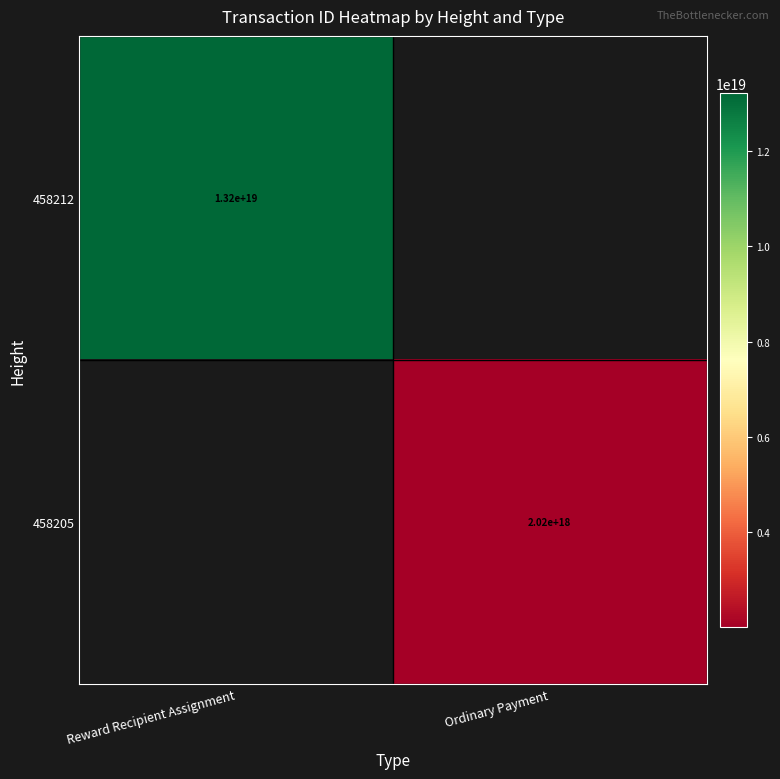

At how many categories does at least one series exceed 8764614500705024000?

1